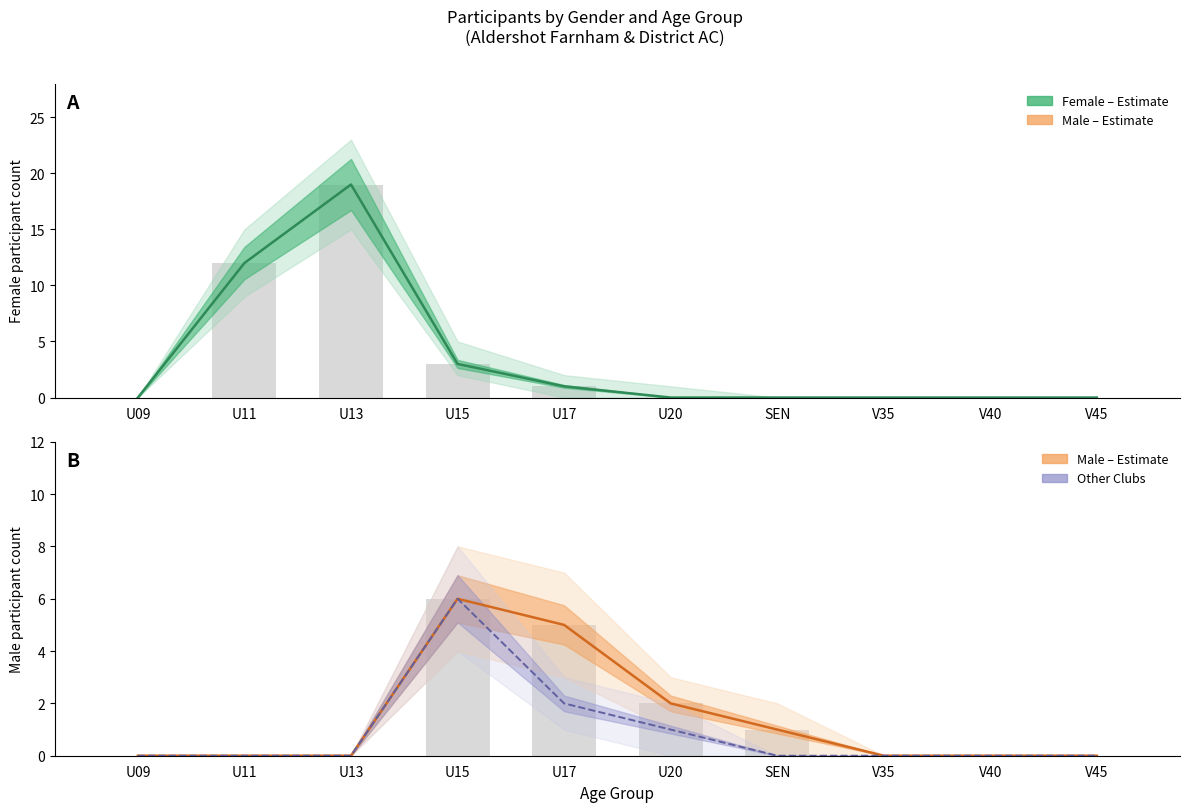

True or false: Female (Estimate) has a value of 0 at V45.

True